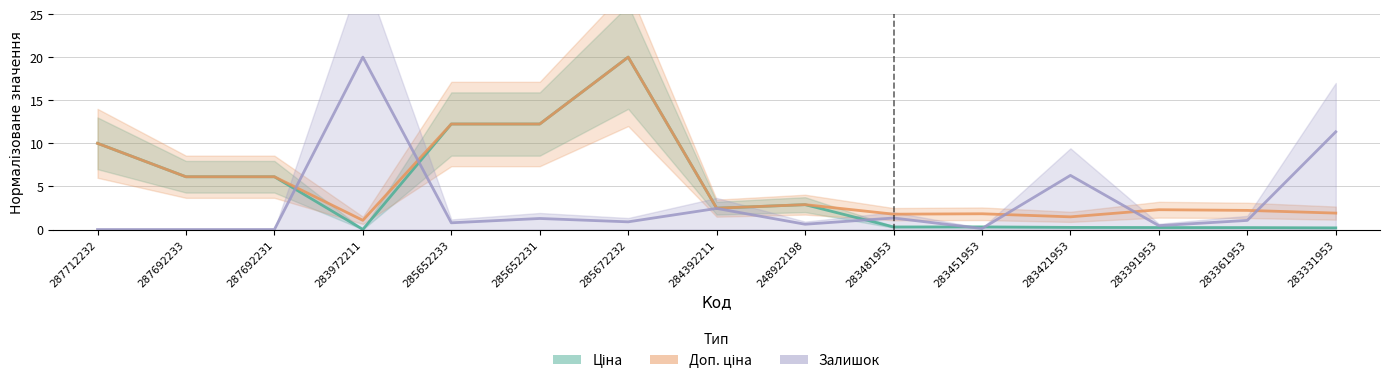

Which category has the highest value in the Ціна series?

285672232